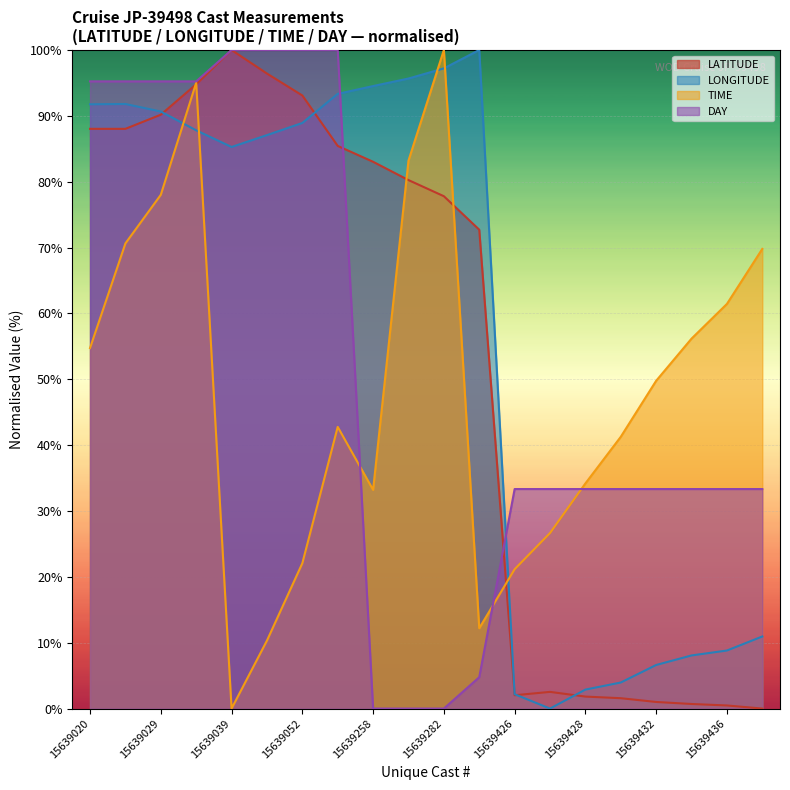

How many categories are shown in the chart?

20